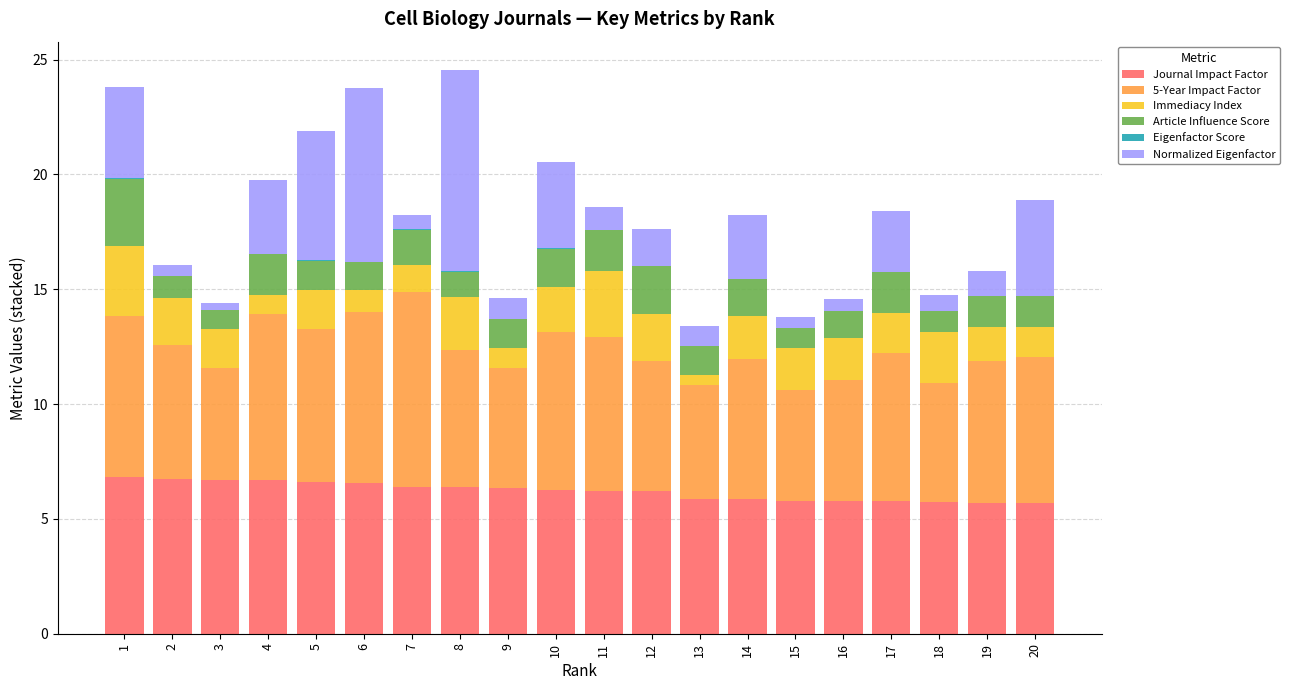

What is the highest value of the Journal Impact Factor series?

6.8